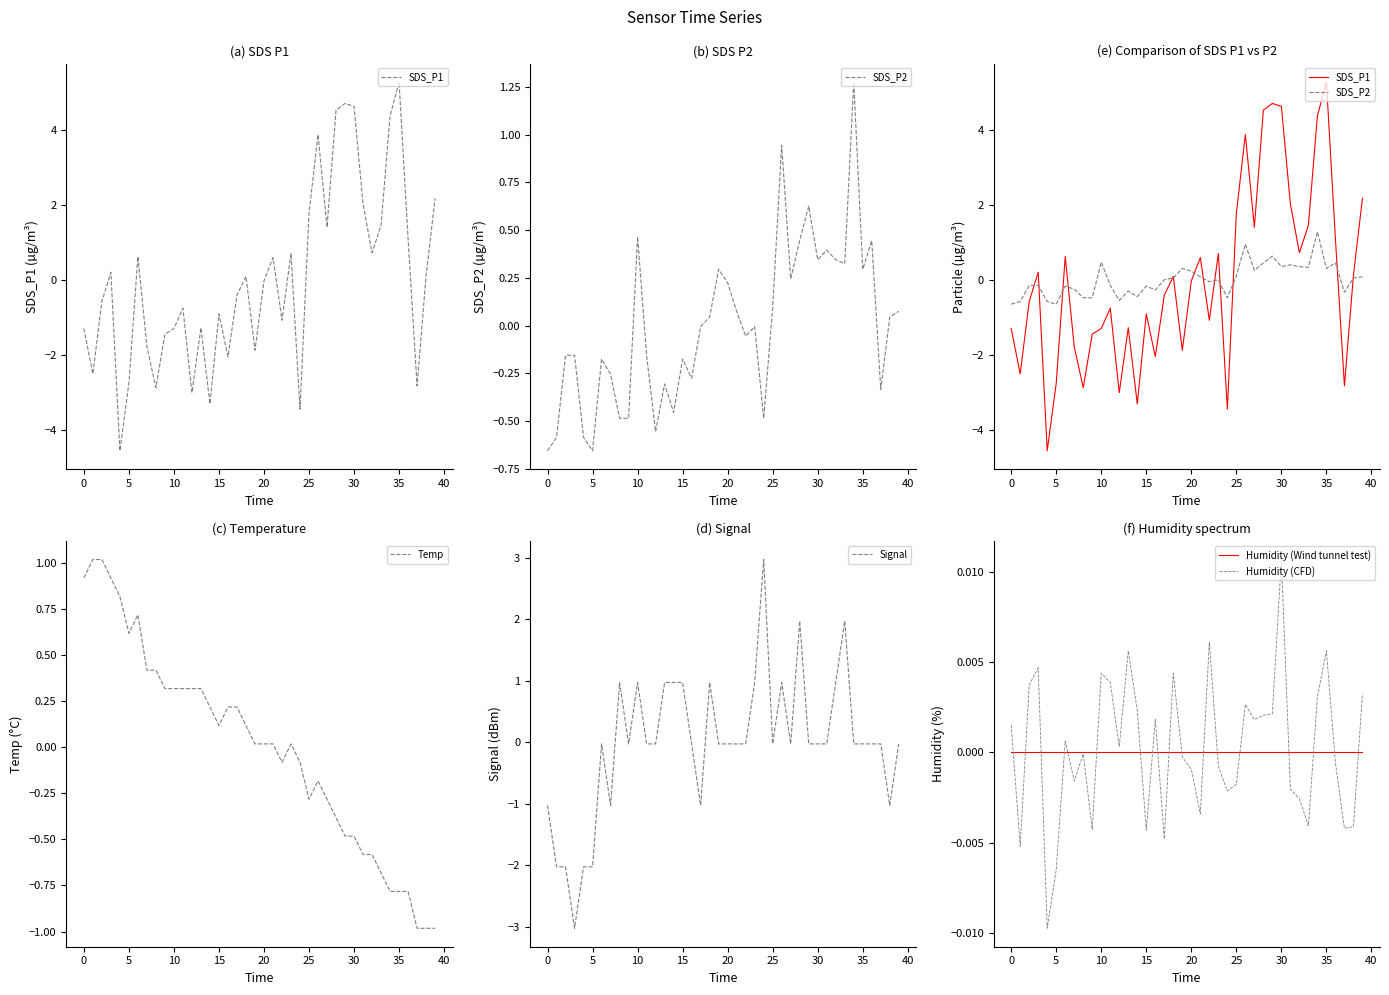

What is the difference between the maximum and minimum values in the Temp series?

2.0